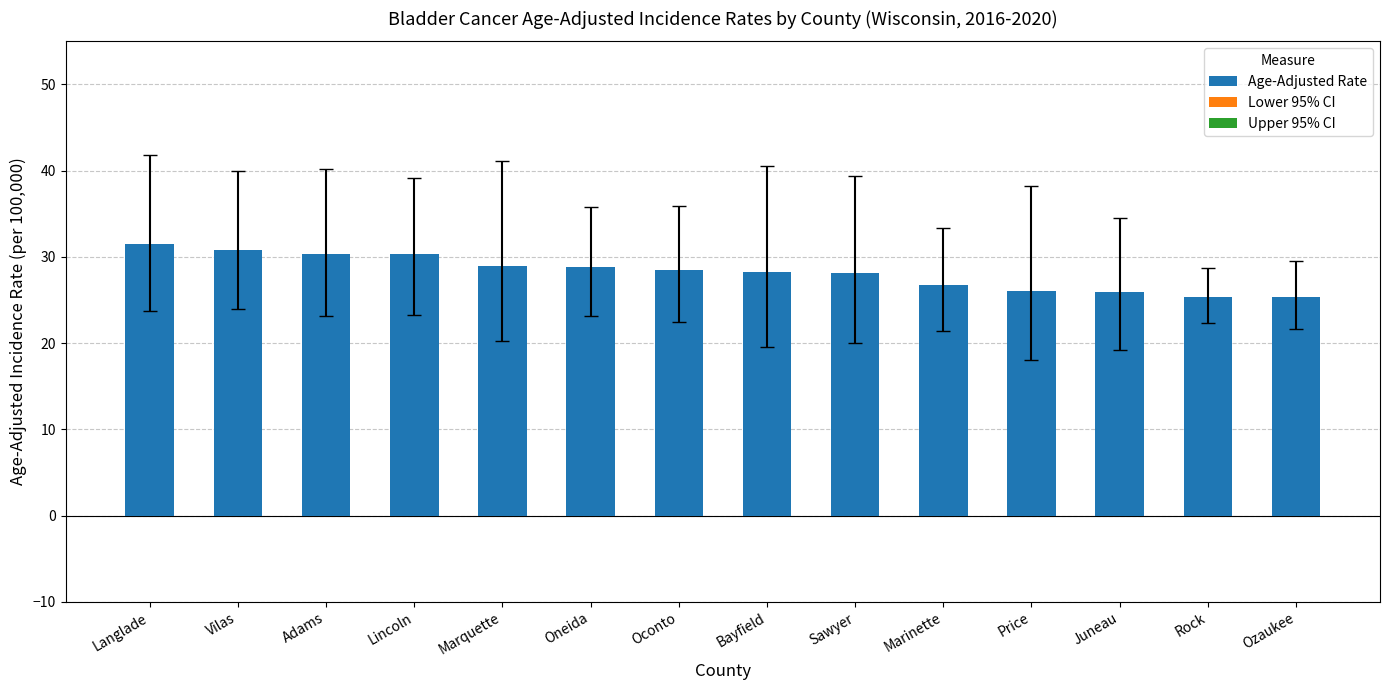

How many categories are shown in the chart?

14